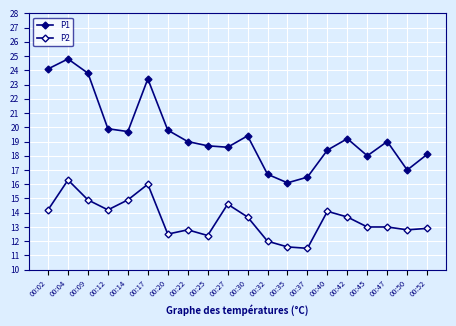

What is the value of the P1 point at the 6th from the left?

23.4